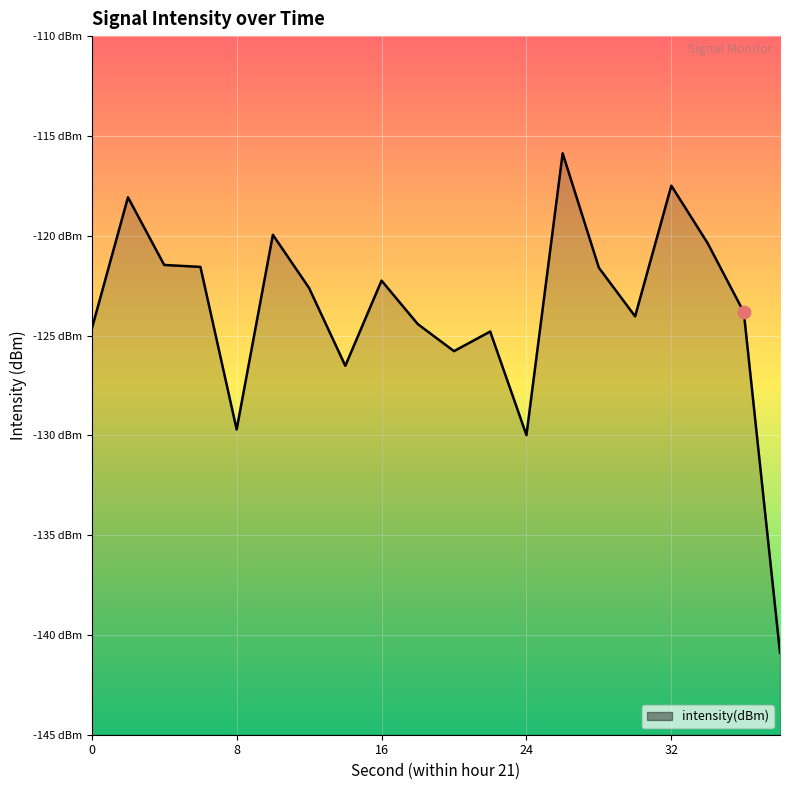

What is the change in value from 8 to 38?

-11.2